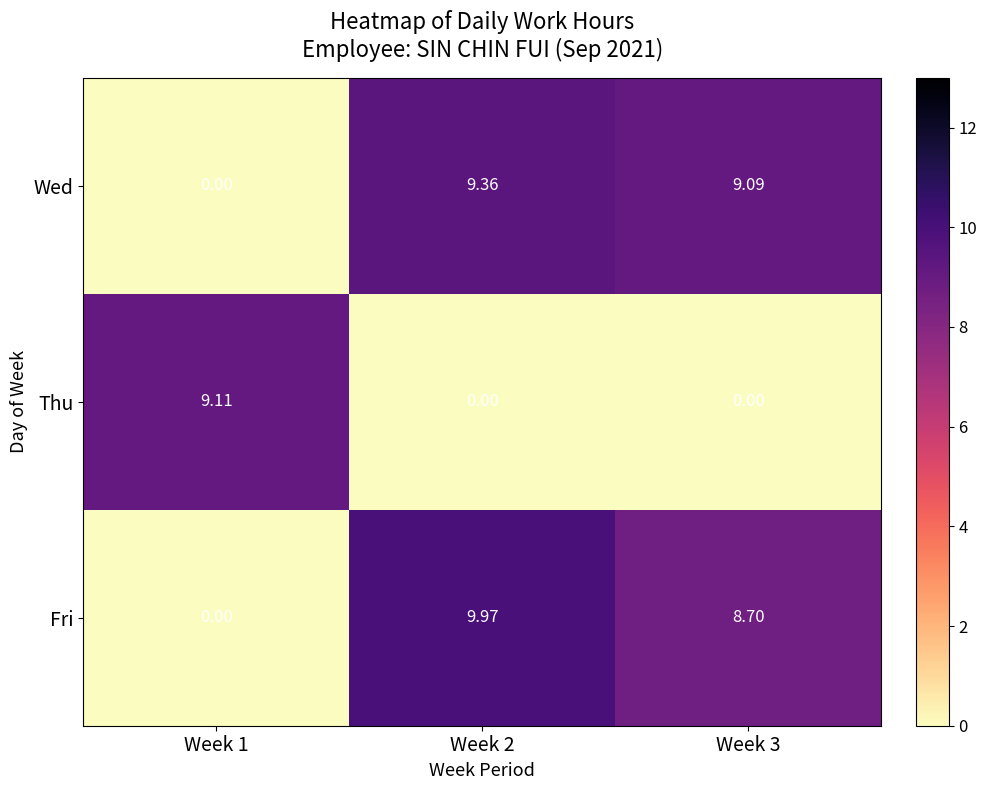

What is the total value across all series at Week 1?

9.1